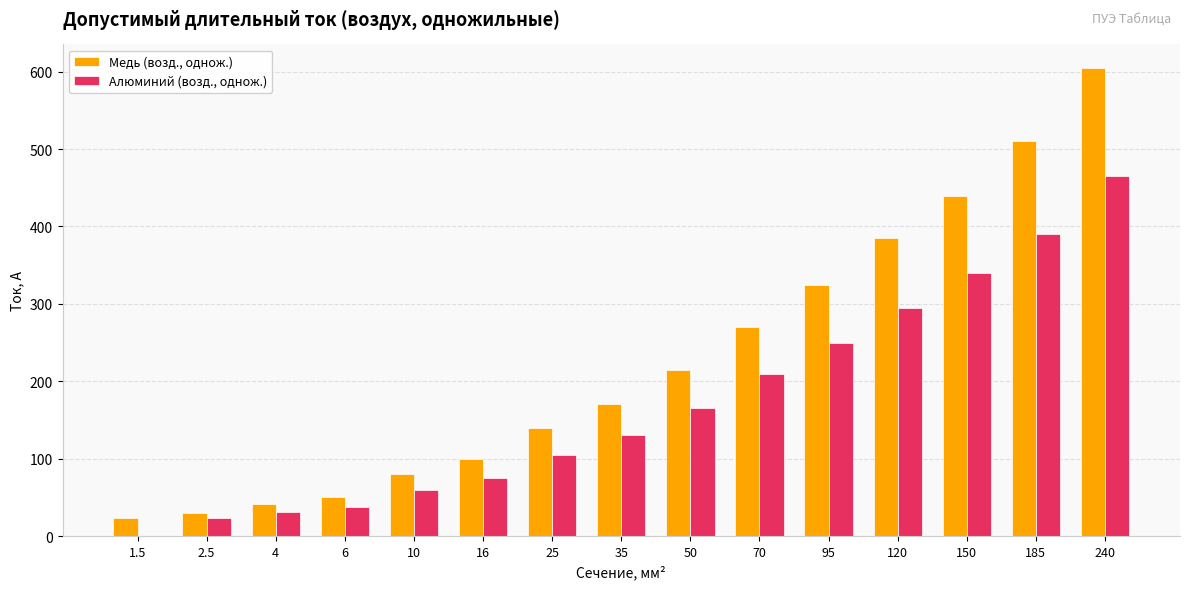

Reading left to right, what are all the values shown in this chart?

Медь (возд., однож.): 1.5=23	2.5=30	4=41	6=50	10=80	16=100	25=140	35=170	50=215	70=270	95=325	120=385	150=440	185=510	240=605
Алюминий (возд., однож.): 1.5=0	2.5=23	4=31	6=38	10=60	16=75	25=105	35=130	50=165	70=210	95=250	120=295	150=340	185=390	240=465